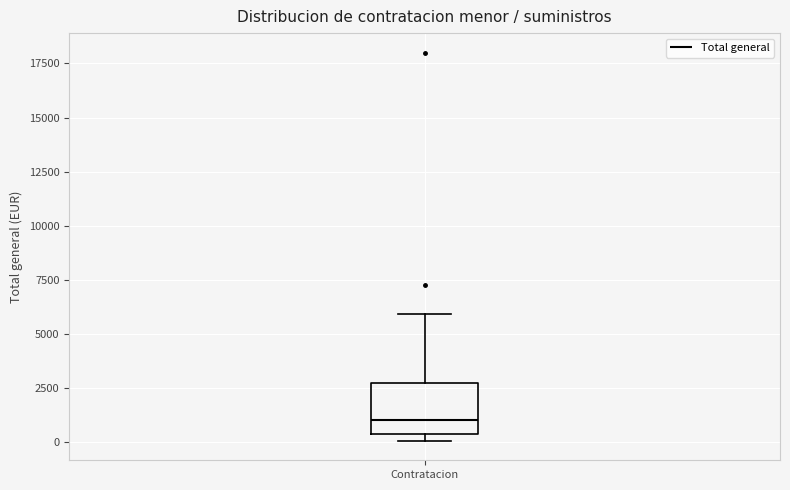

Transcribe this box plot: give where the median line is, the range the box spans, and where the two whiskers end, as read against the y-axis. The values are not printed on the chart, so give them approximately, as read against the axis.

median 1000, box 500 to 3000, whiskers 0 to 6000